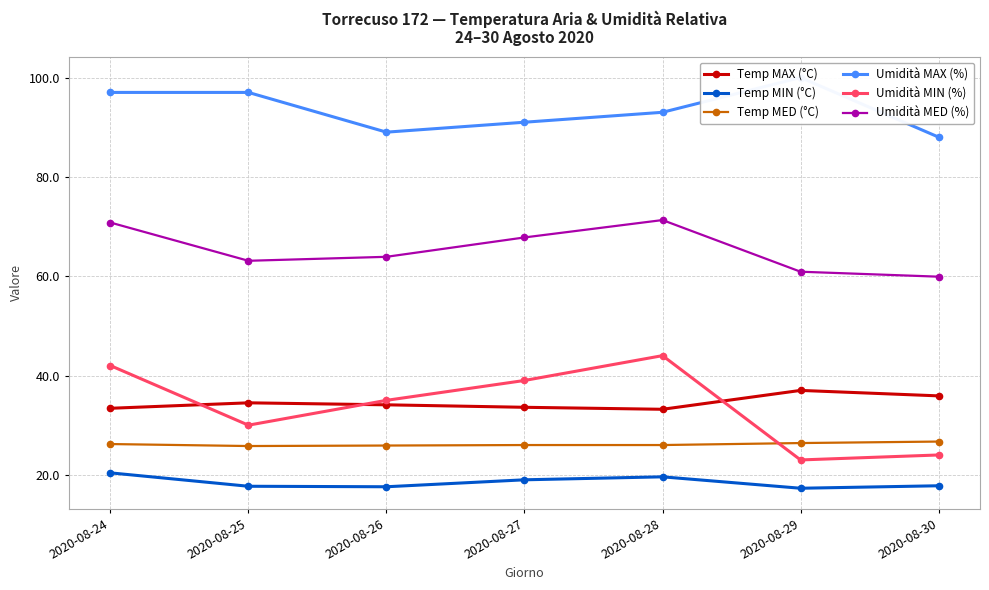

What is the sum of all Temp MAX (°C) values?

241.7